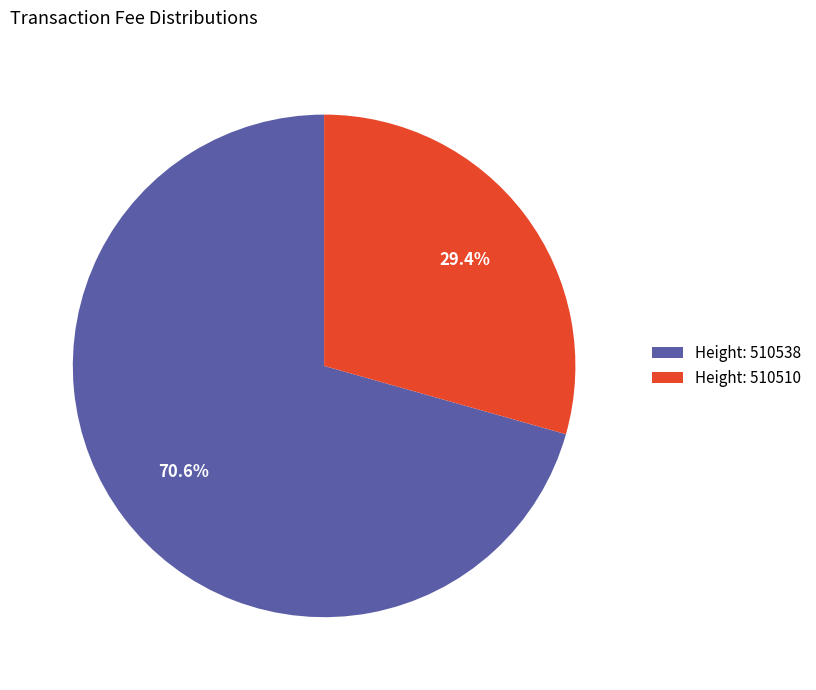

How many segments does this pie chart have?

2